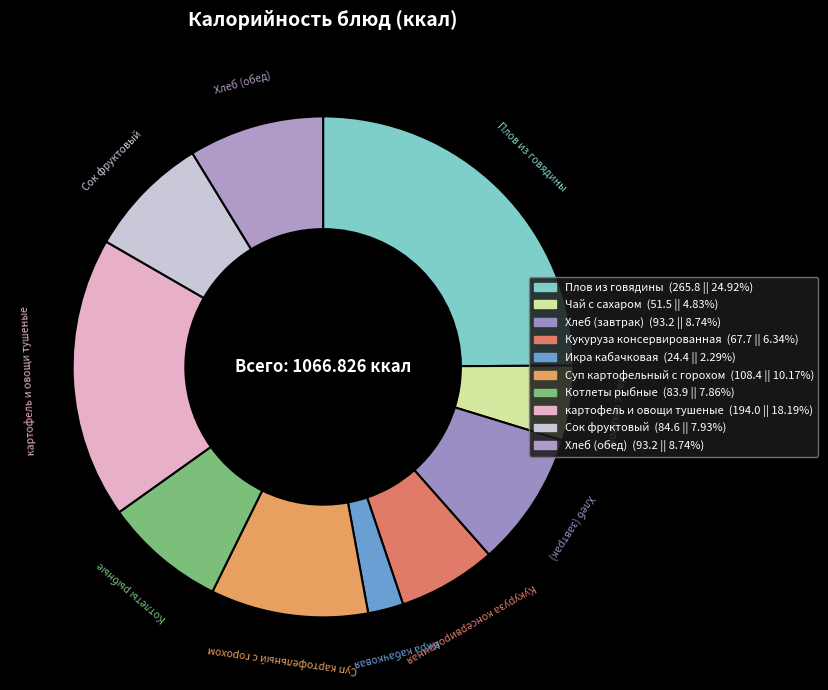

Count the number of slices in the pie.

10